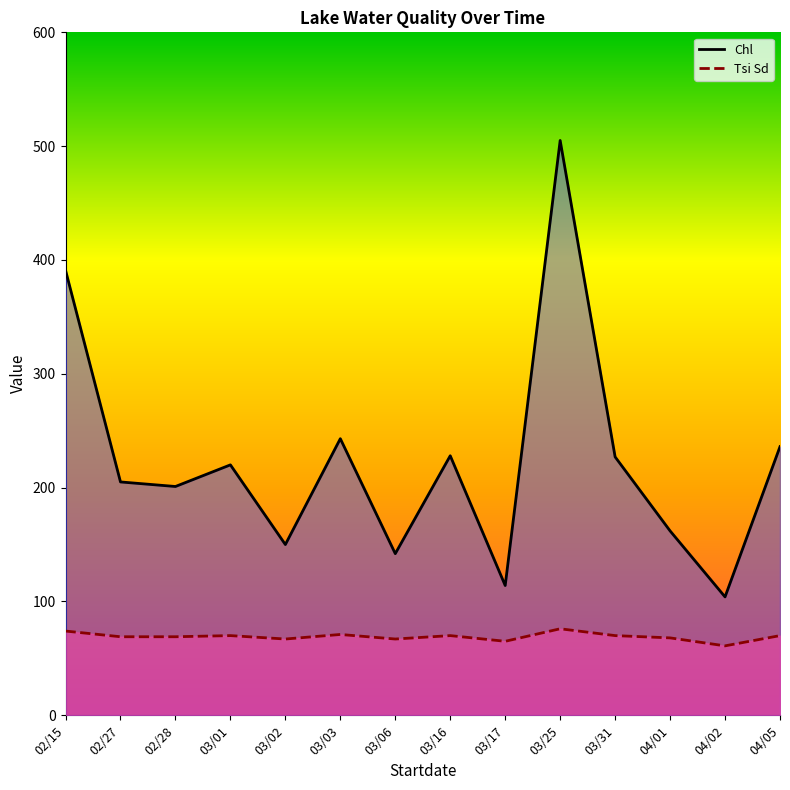

True or false: Chl and Tsi Sd intersect in this chart.

False